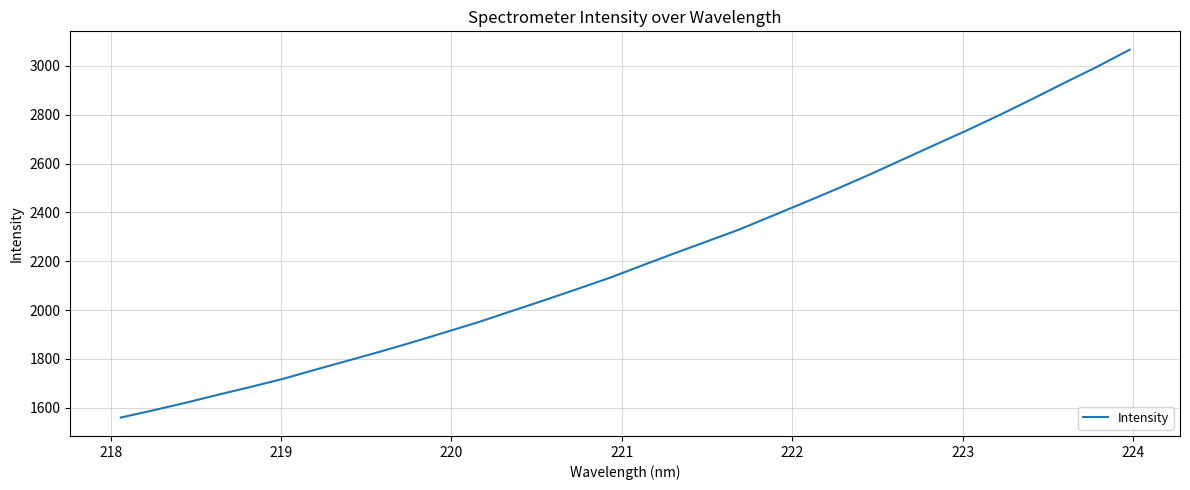

What is the minimum value shown in the chart?

1559.6